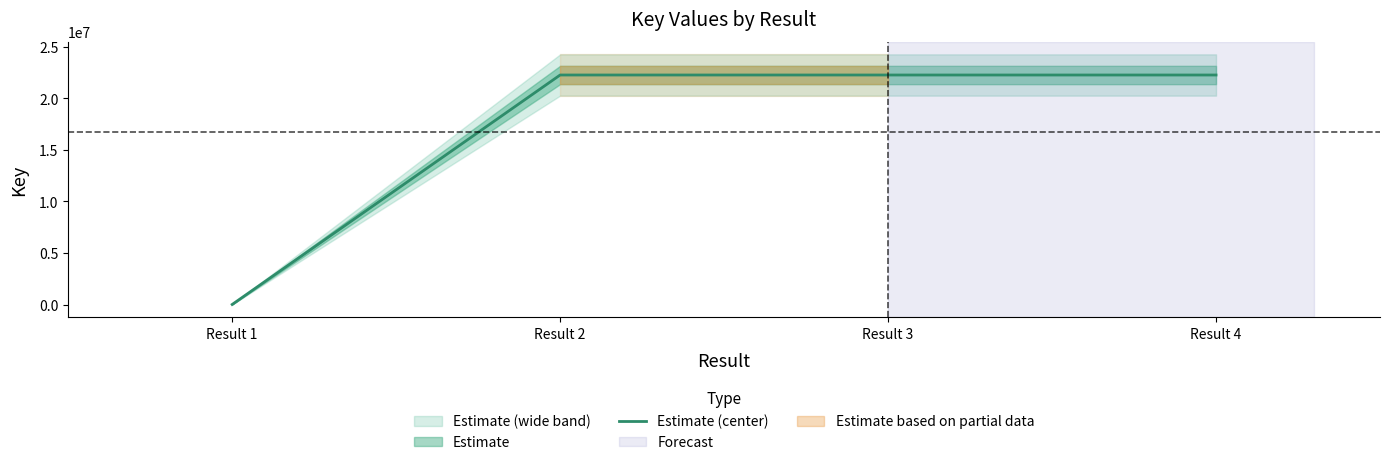

Between Result 1 and Result 4, which is larger?

Result 4